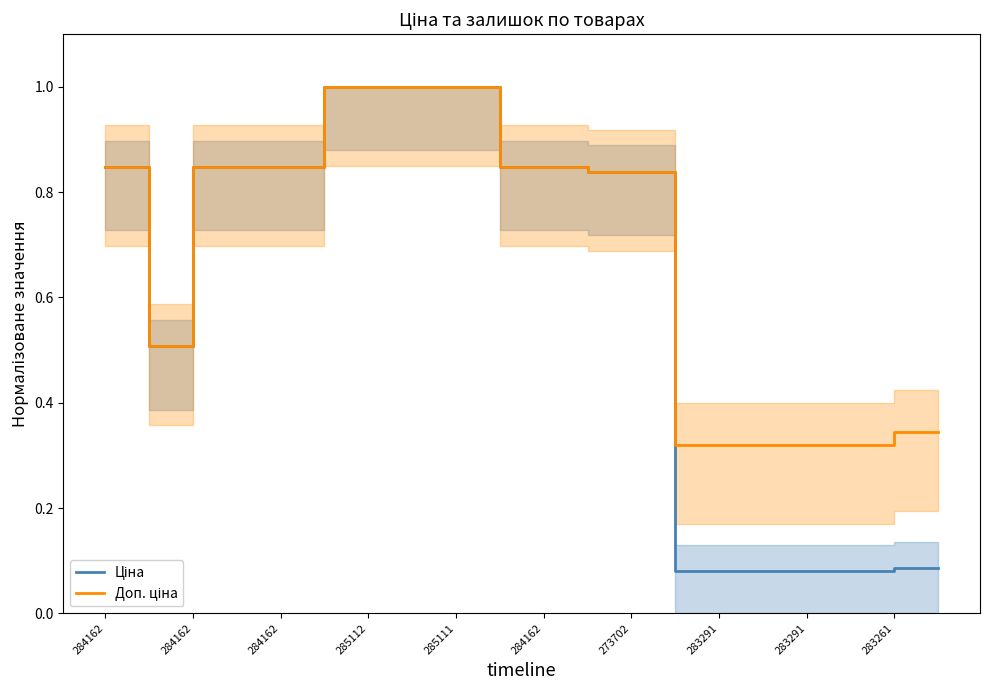

True or false: Ціна and Доп. ціна cross at least once.

False